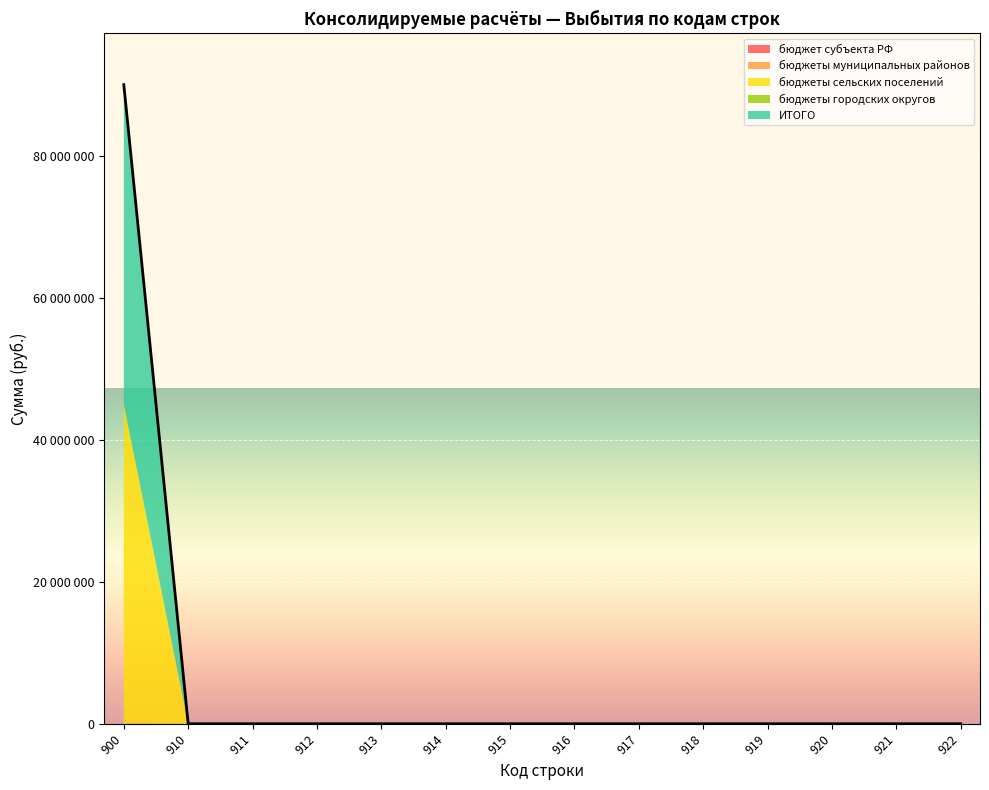

Is the value of бюджеты муниципальных районов at 911 greater than the value of бюджеты городских округов at 914?

No